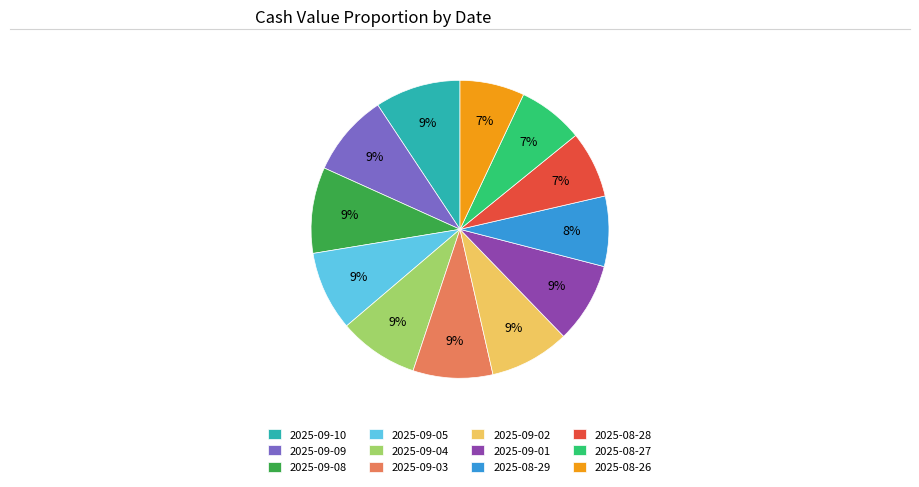

To the nearest percent, what is the difference between the 2025-09-09 and 2025-08-26 slice percentages?

2%